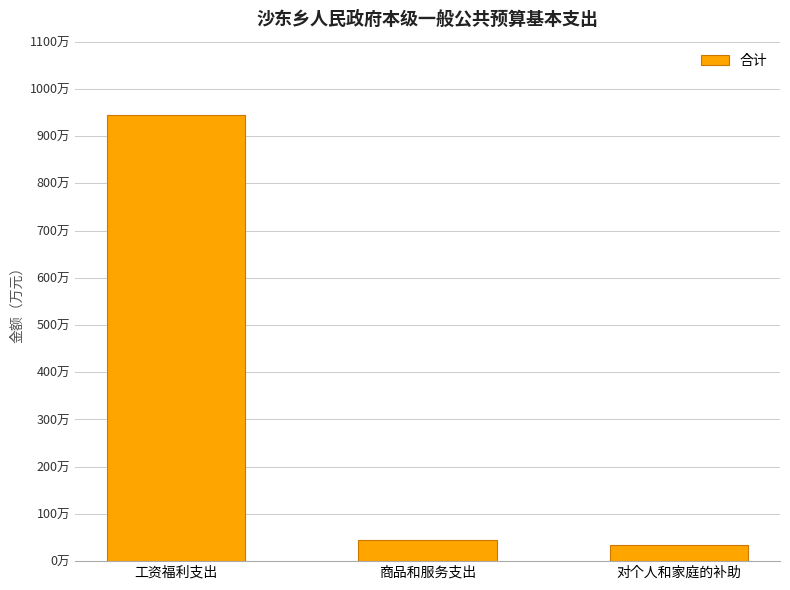

Reading left to right, what are all the values shown in this chart?

944.9	45.1	34.5